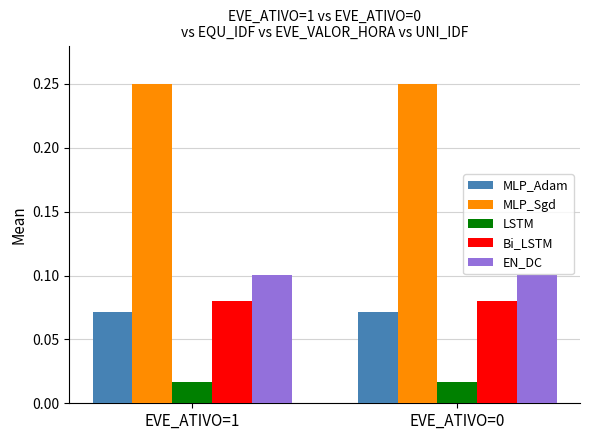

True or false: MLP_Sgd has a value of 0.1 at EVE_ATIVO=1.

False